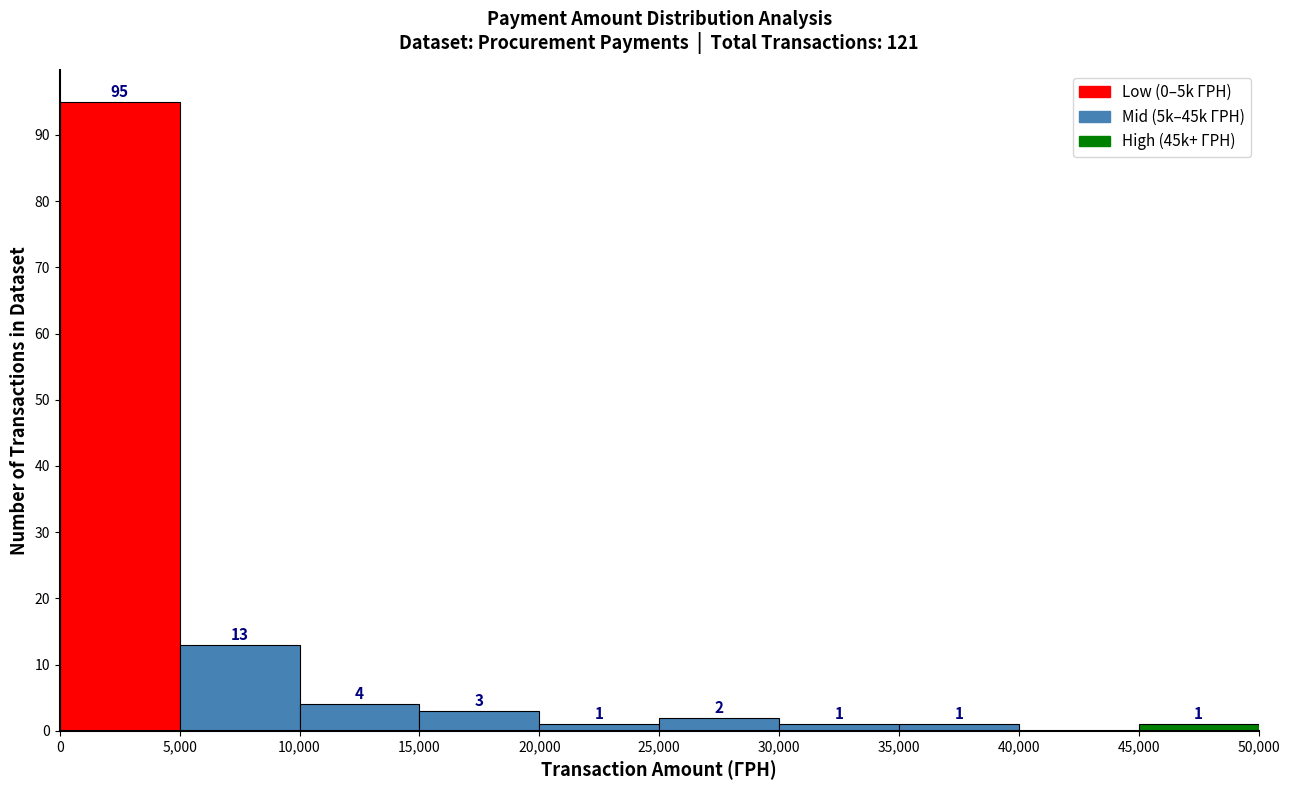

Over which range of the x-axis is the bar tallest?

0 to 5,000